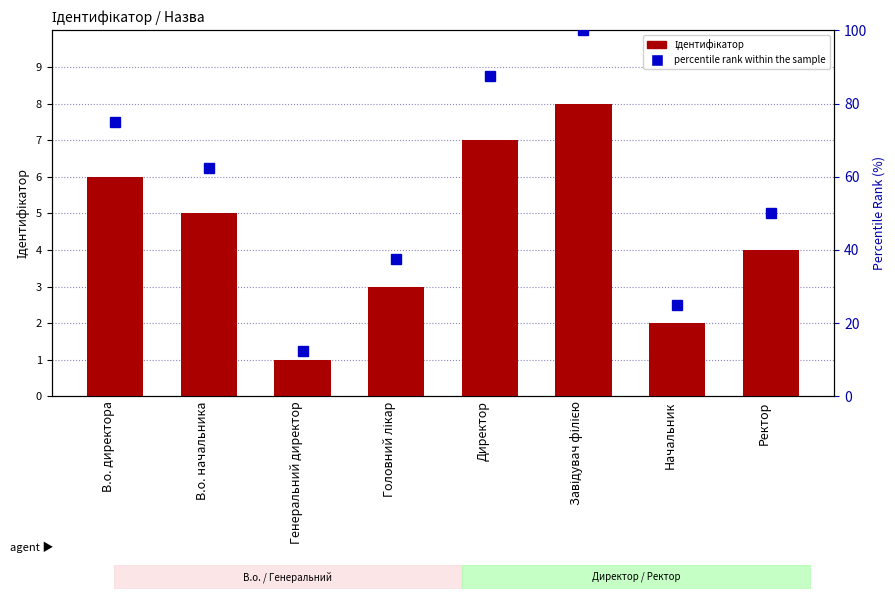

The value of Ідентифікатор at Завідувач філією is 8.0. True or false?

True